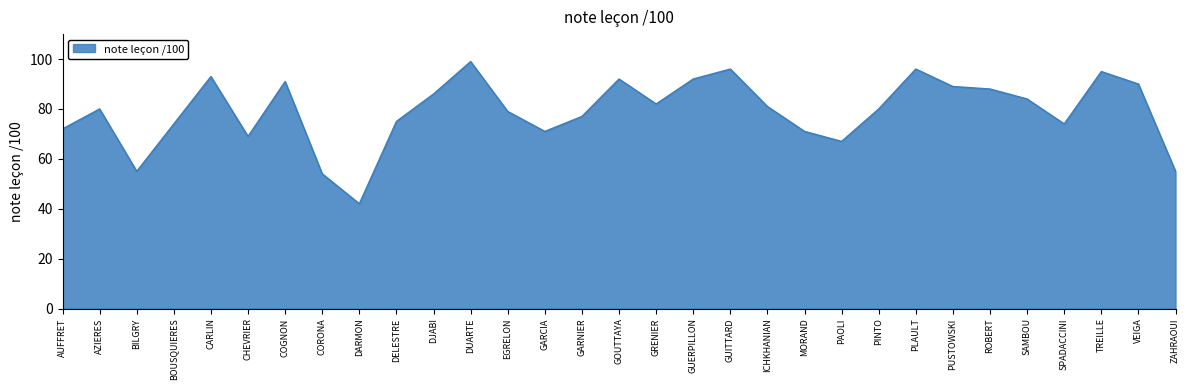

Which has a higher value, GARCIA or SPADACCINI?

SPADACCINI